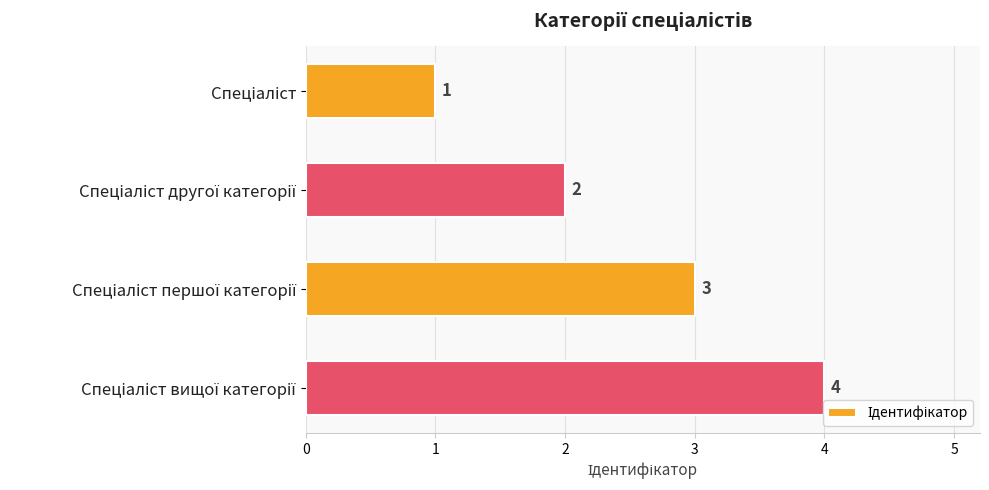

What is the greatest value displayed?

4